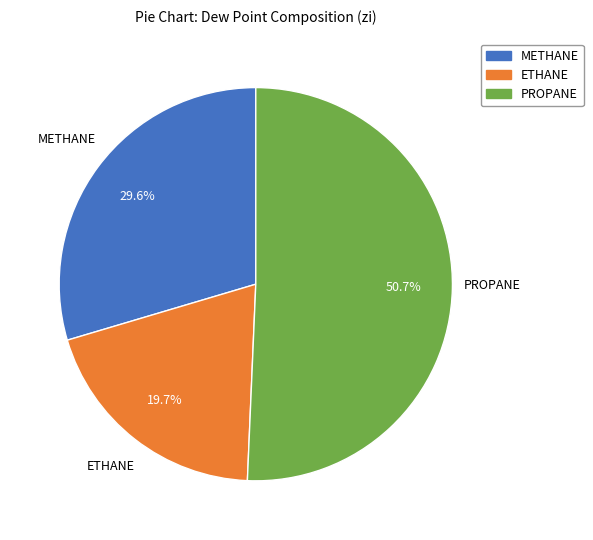

To the nearest percent, what portion does METHANE represent?

30%